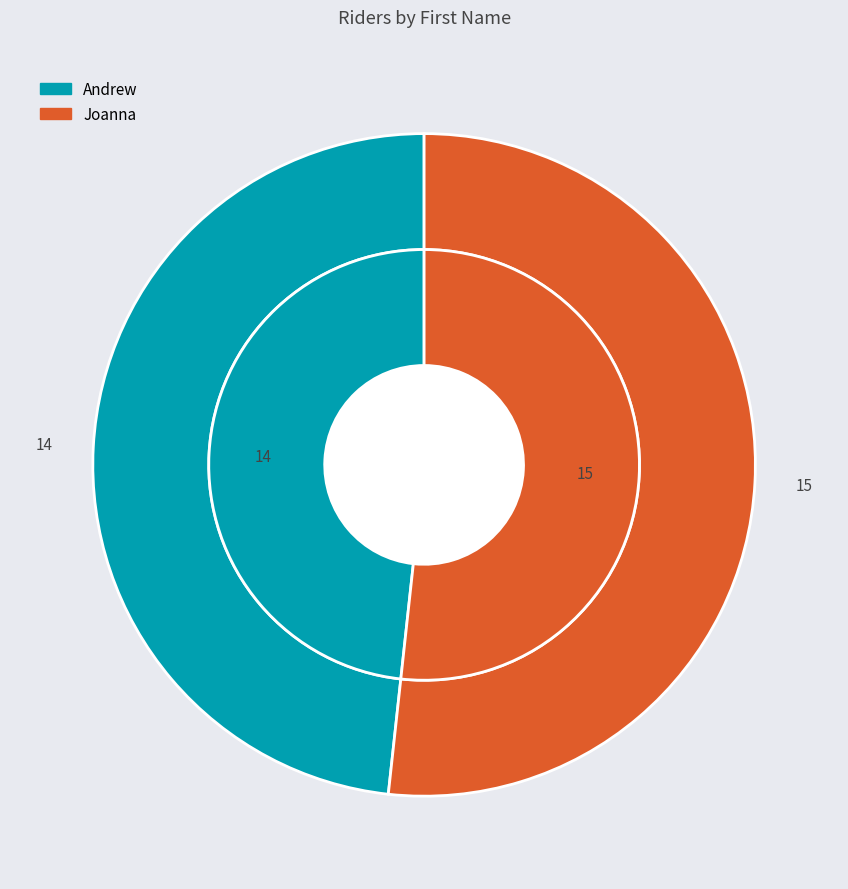

To the nearest percent, what percentage of the pie is Joanna?

52%